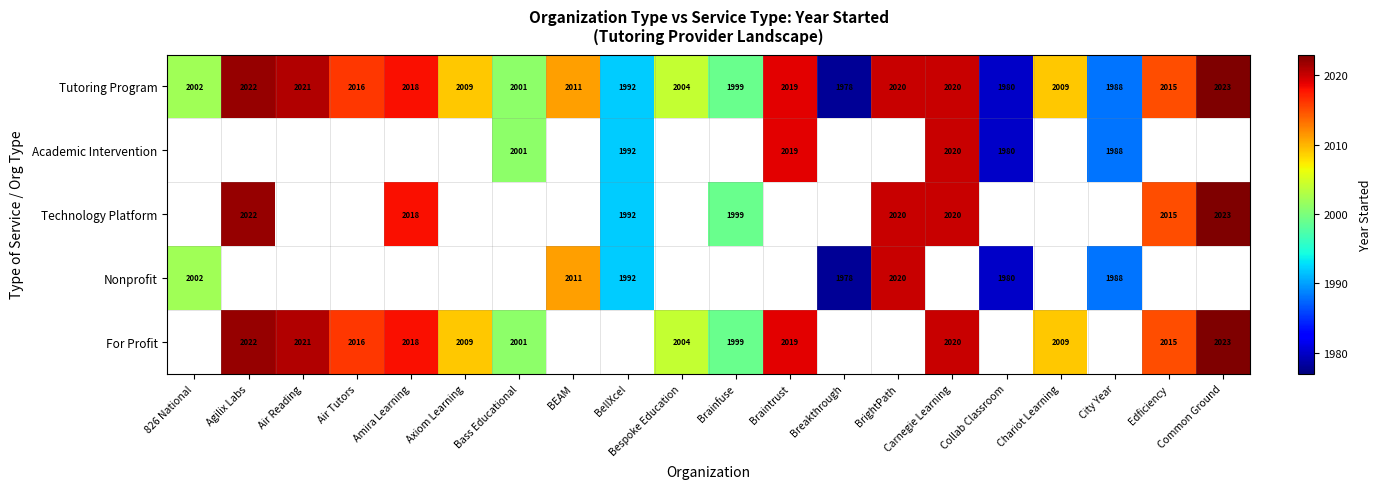

What is the sum of all Tutoring Program values?

40147